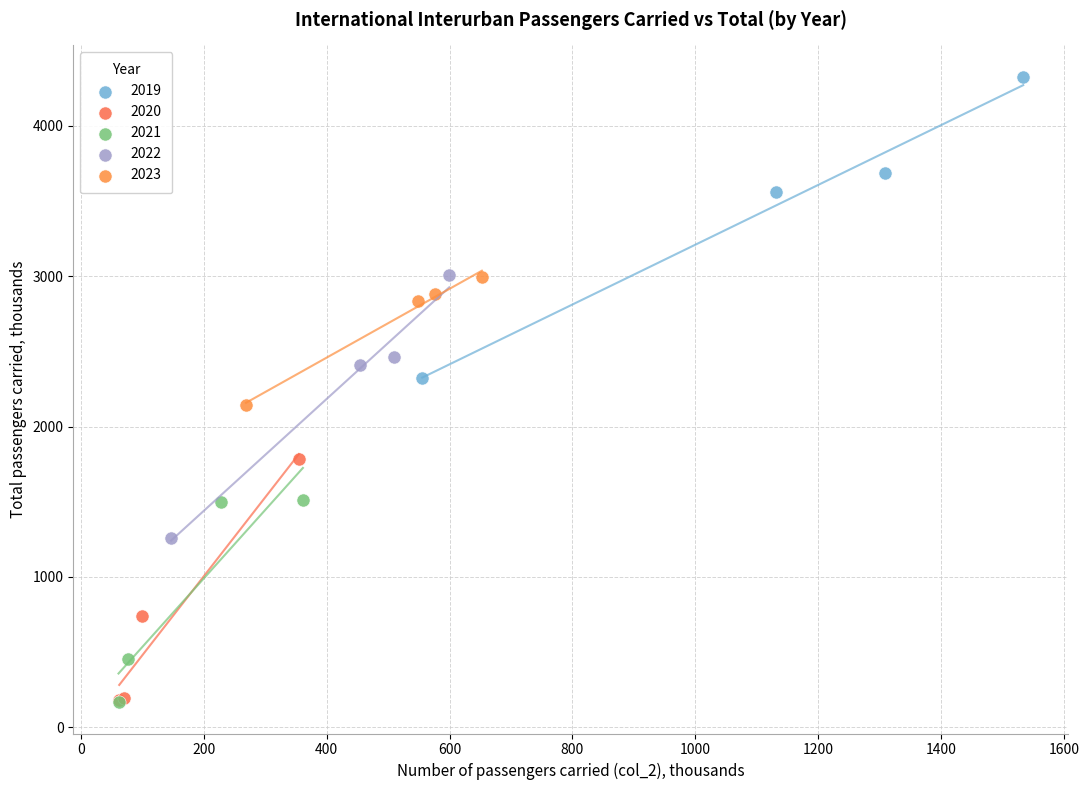

Which series has the widest spread of Y values?

2019